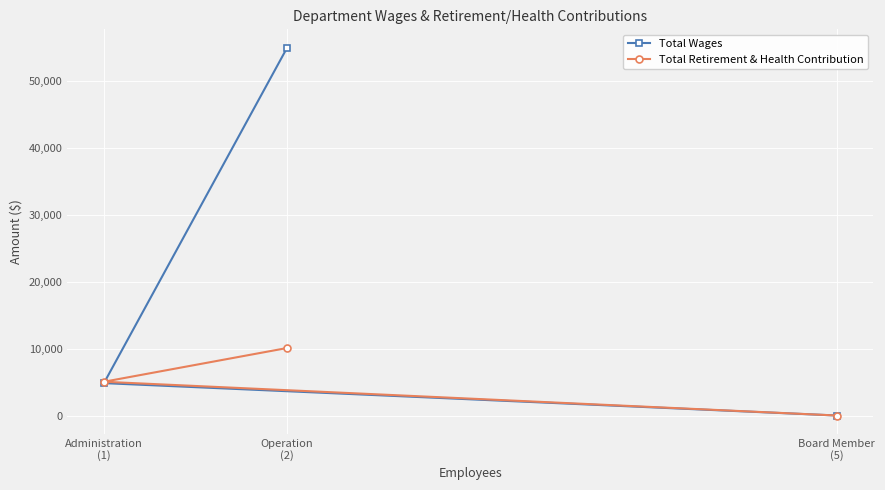

Is this an area chart (filled region under the line)?

No